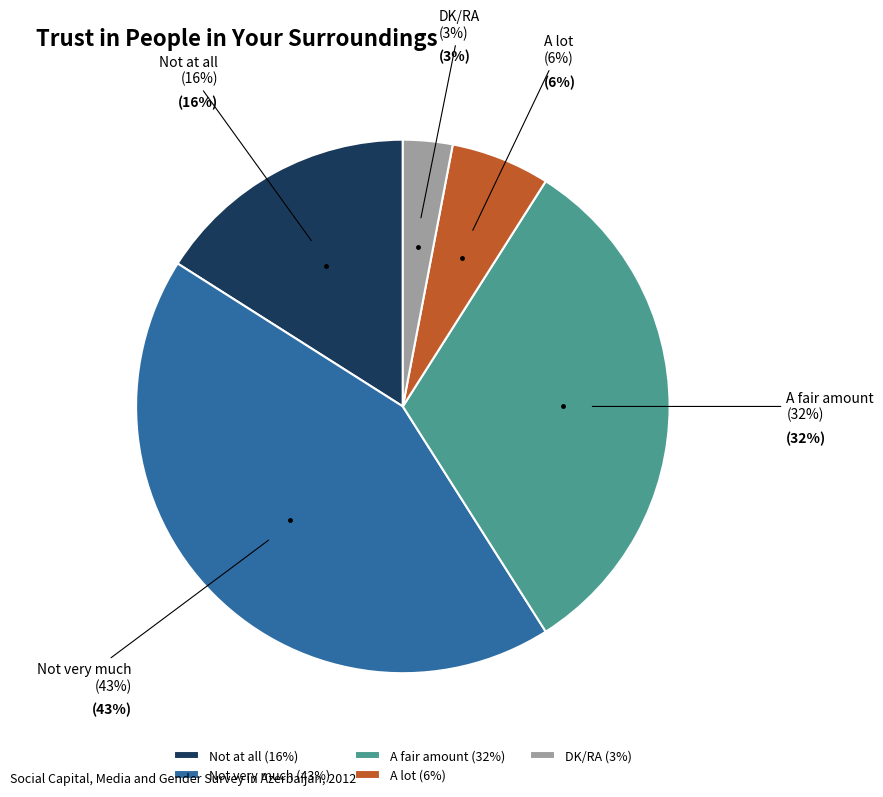

How many slices are in this pie chart?

5